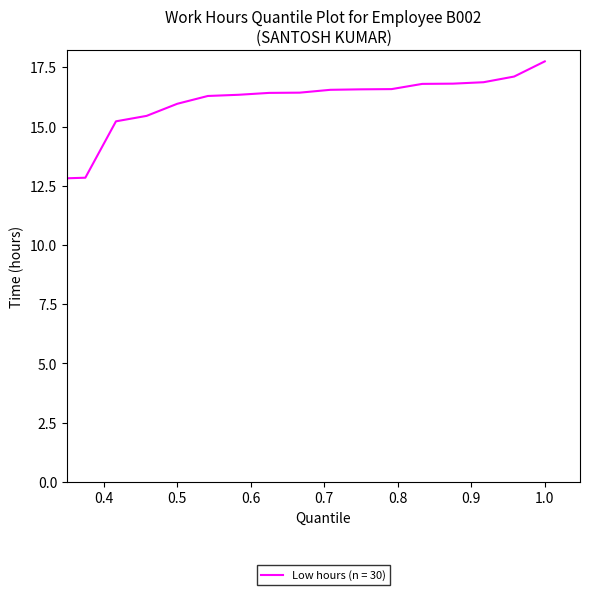

What is the greatest value displayed?

17.8